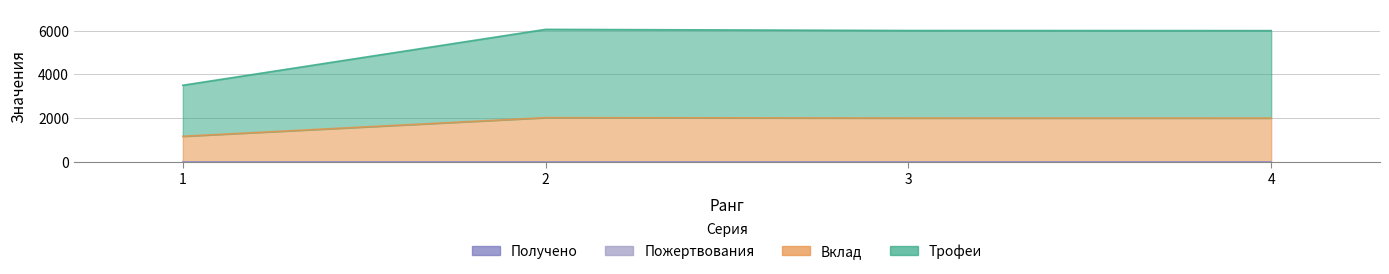

What is the lowest value of the Вклад series?

1167